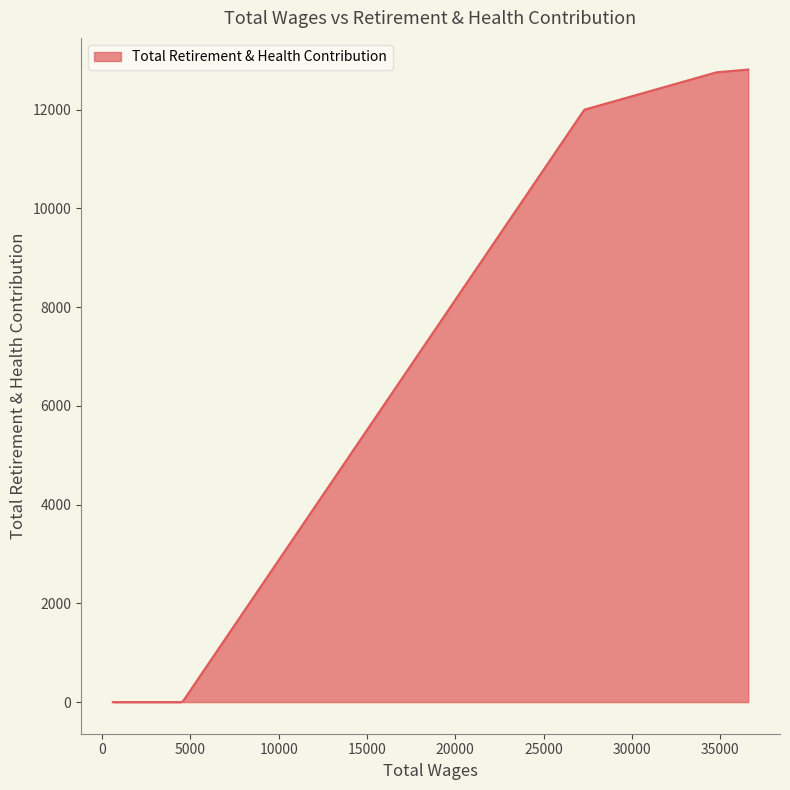

What is the difference between the maximum and minimum values?

12814.0